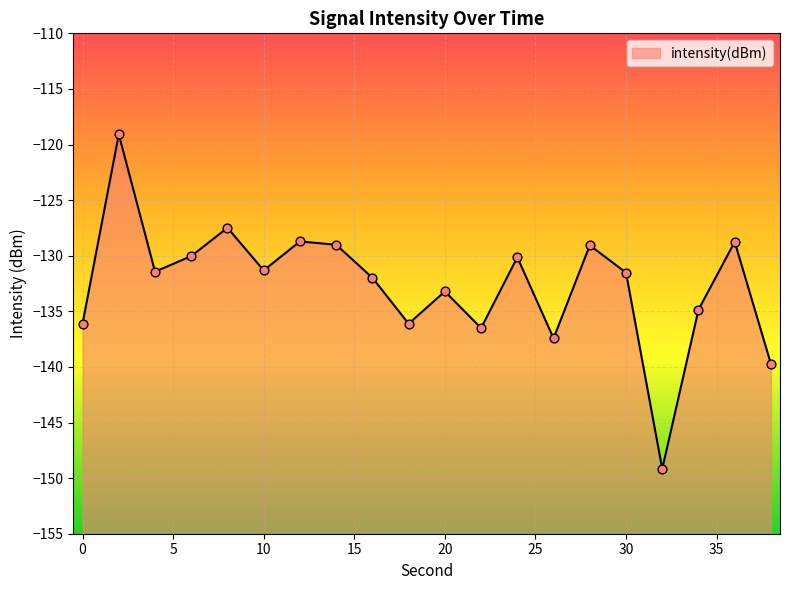

What is the change in value from 12 to 28?

-0.4